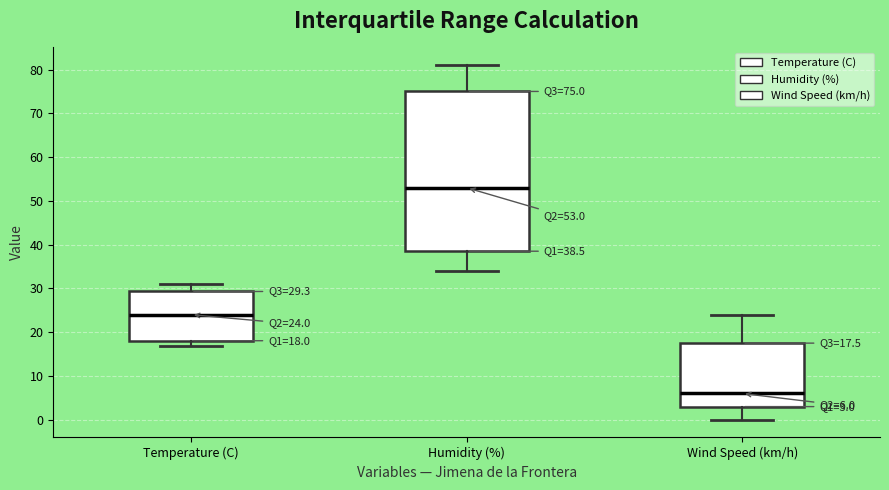

Which box's median line is the lowest?

Wind Speed (km/h)